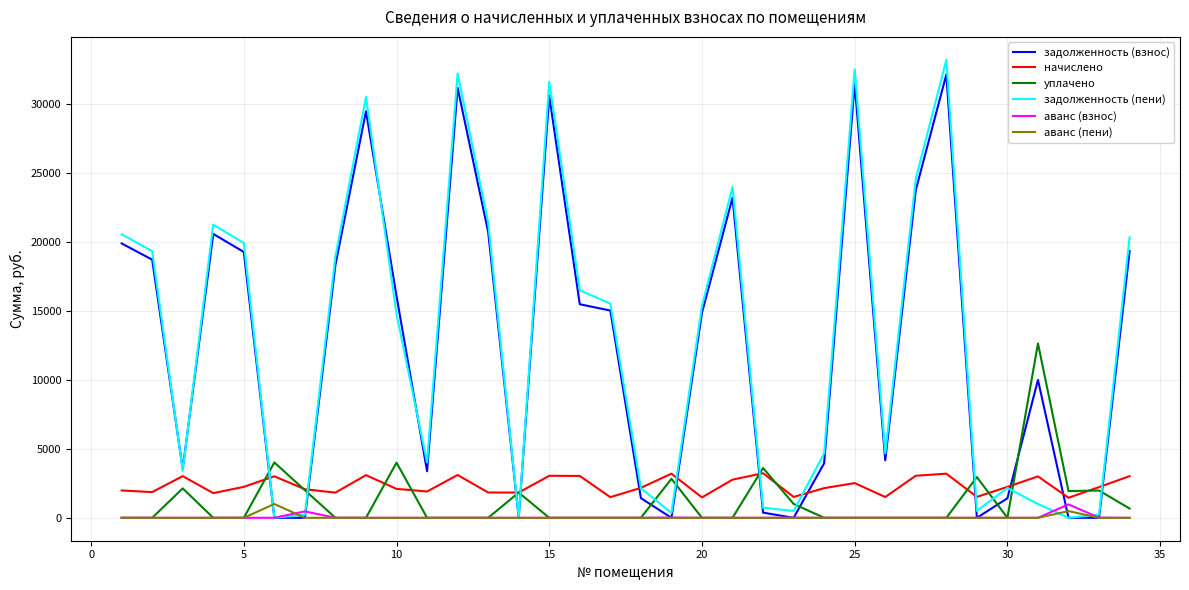

What is the greatest value displayed?

33211.2